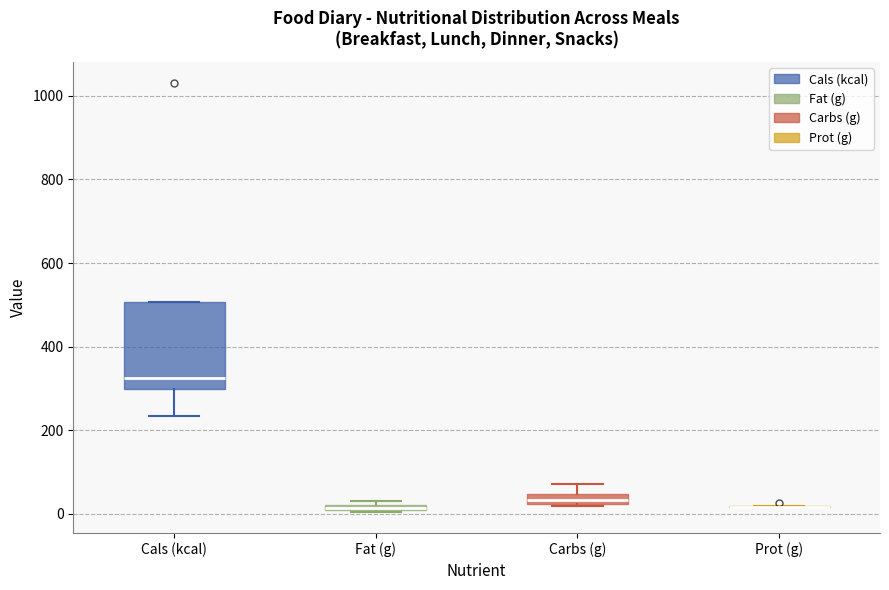

Which box is the tallest, from its lower edge to its upper edge?

Cals (kcal)